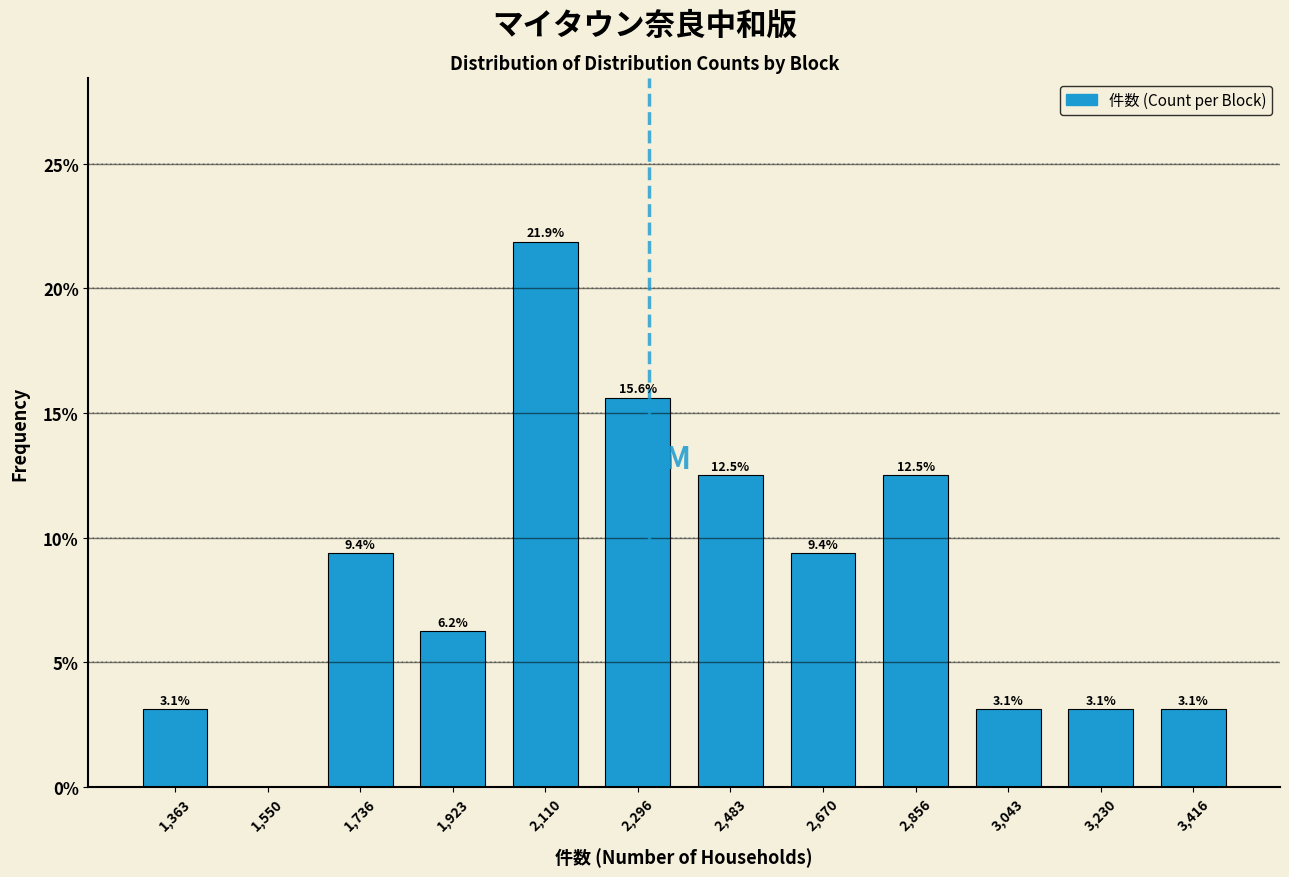

Which range on the x-axis has the tallest bar?

2020 to 2200